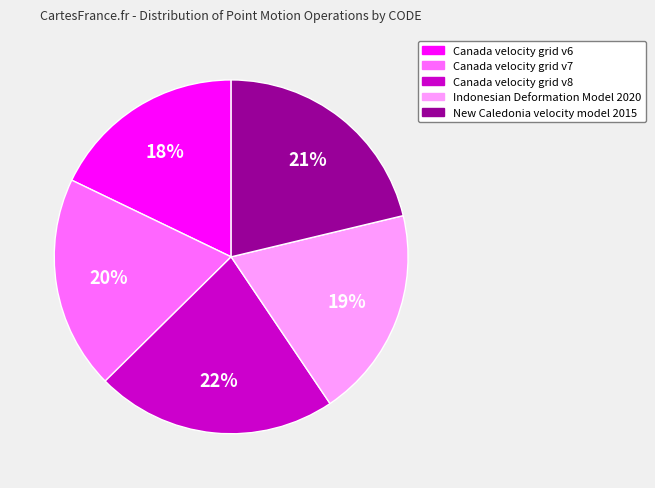

To the nearest percent, what portion does Canada velocity grid v8 represent?

22%